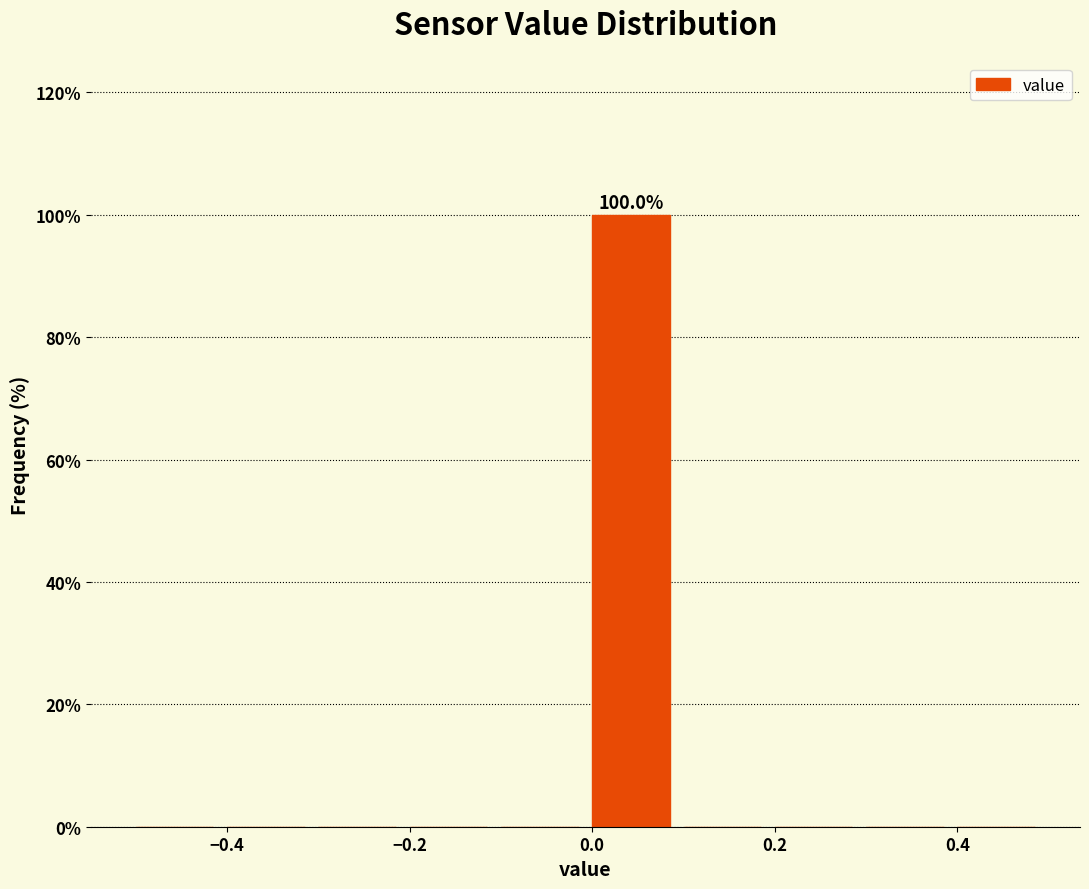

Over which range of the x-axis is the bar tallest?

0.0 to 0.1